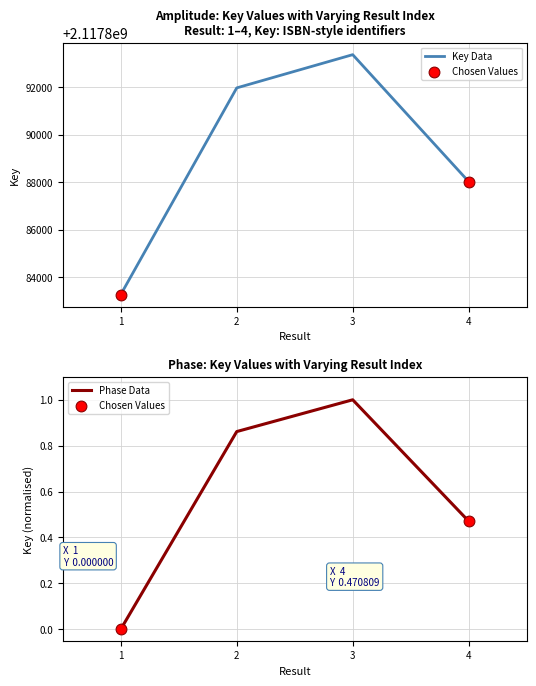

What is the change in value from 2 to 4?

-3948